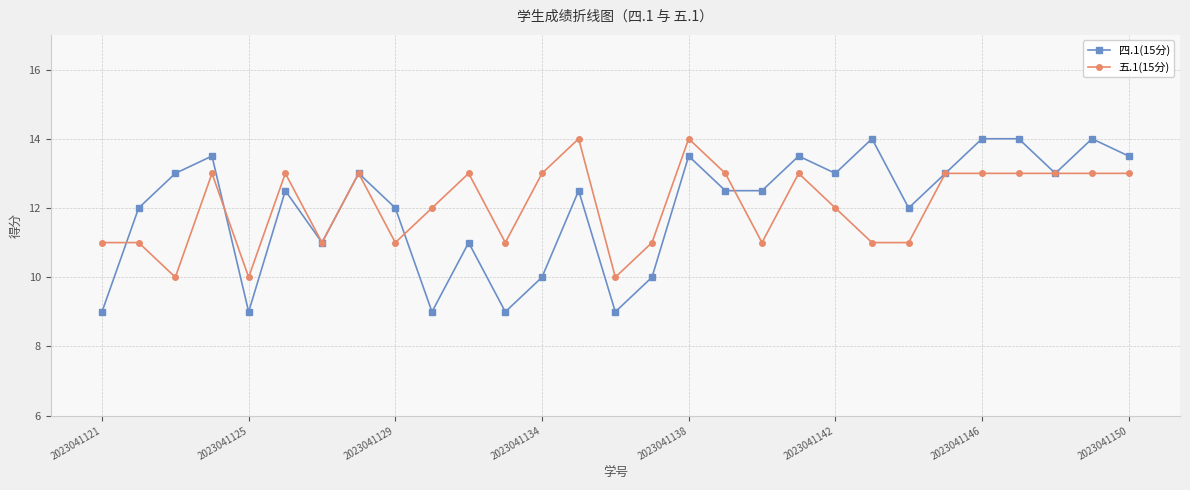

What is the value of the 四.1(15分) point at the 15th from the left?

9.0